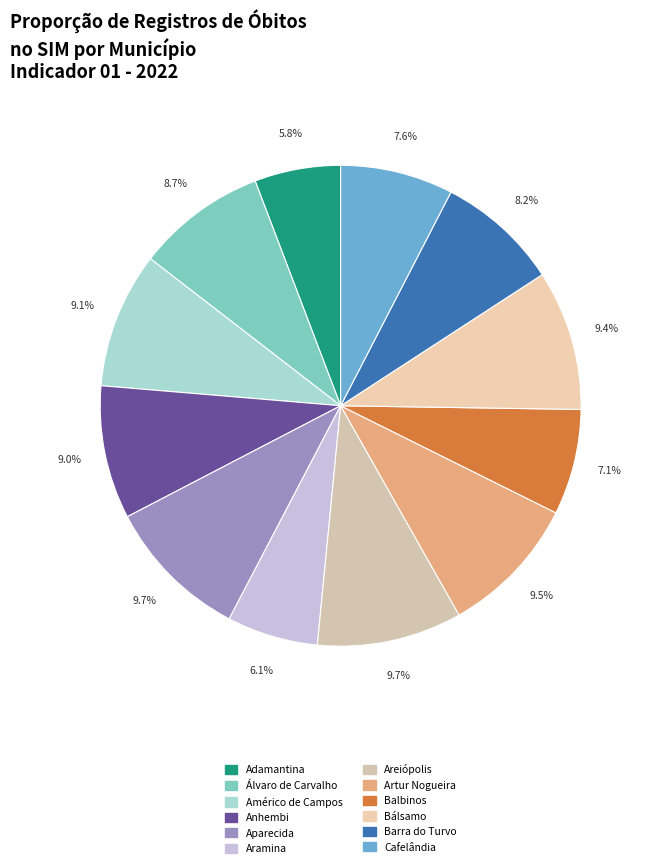

To the nearest percent, what is the difference between the largest and smallest slice percentages?

4%